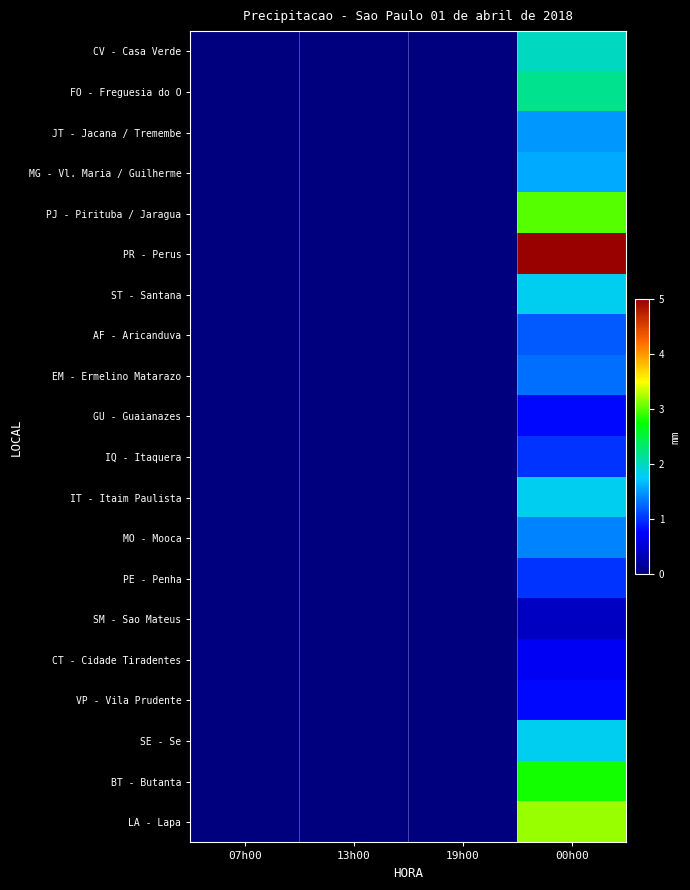

Which series changed the most between 07h00 and 00h00?

PR - Perus